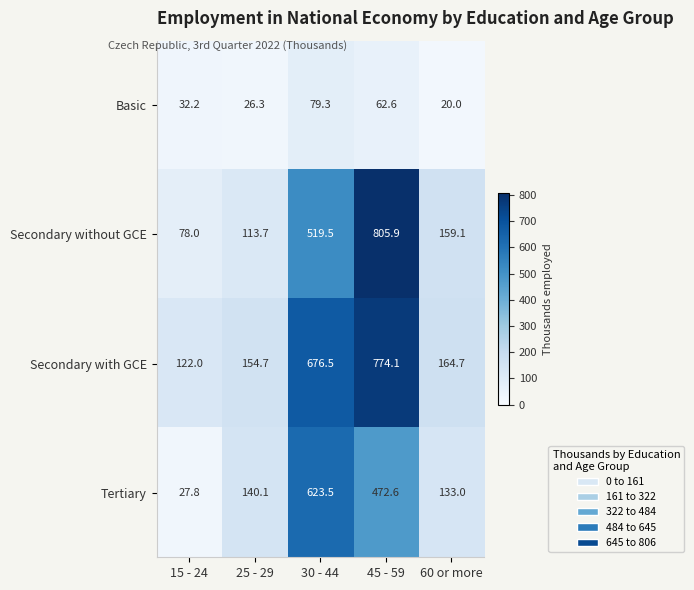

Reading left to right, transcribe all the data shown in this chart.

Basic: 15 - 24=32.2	25 - 29=26.3	30 - 44=79.3	45 - 59=62.6	60 or more=20.0
Secondary without GCE: 15 - 24=78.0	25 - 29=113.7	30 - 44=519.5	45 - 59=805.9	60 or more=159.1
Secondary with GCE: 15 - 24=122.0	25 - 29=154.7	30 - 44=676.5	45 - 59=774.1	60 or more=164.7
Tertiary: 15 - 24=27.8	25 - 29=140.1	30 - 44=623.5	45 - 59=472.6	60 or more=133.0